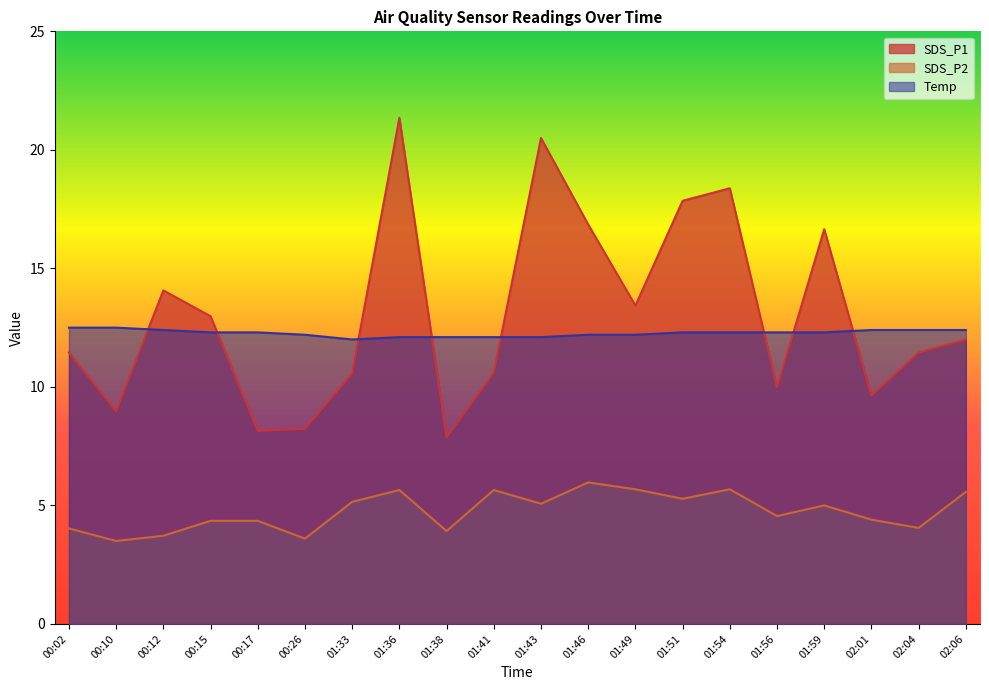

Which series has the largest total across all categories?

SDS_P1